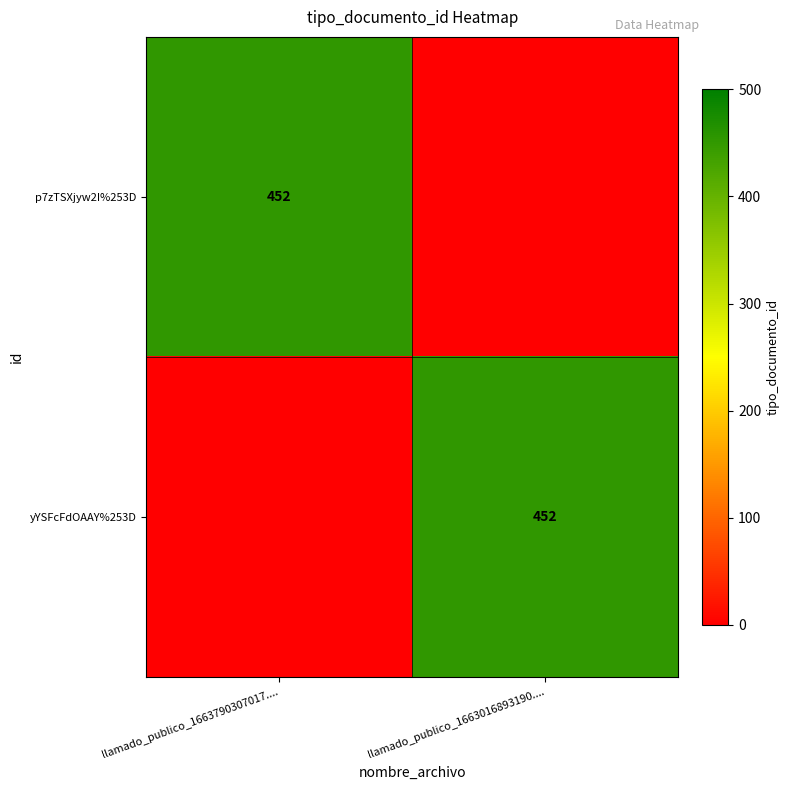

Is it true that p7zTSXjyw2I%253D equals 452 at llamado_publico_1663790307017....?

True